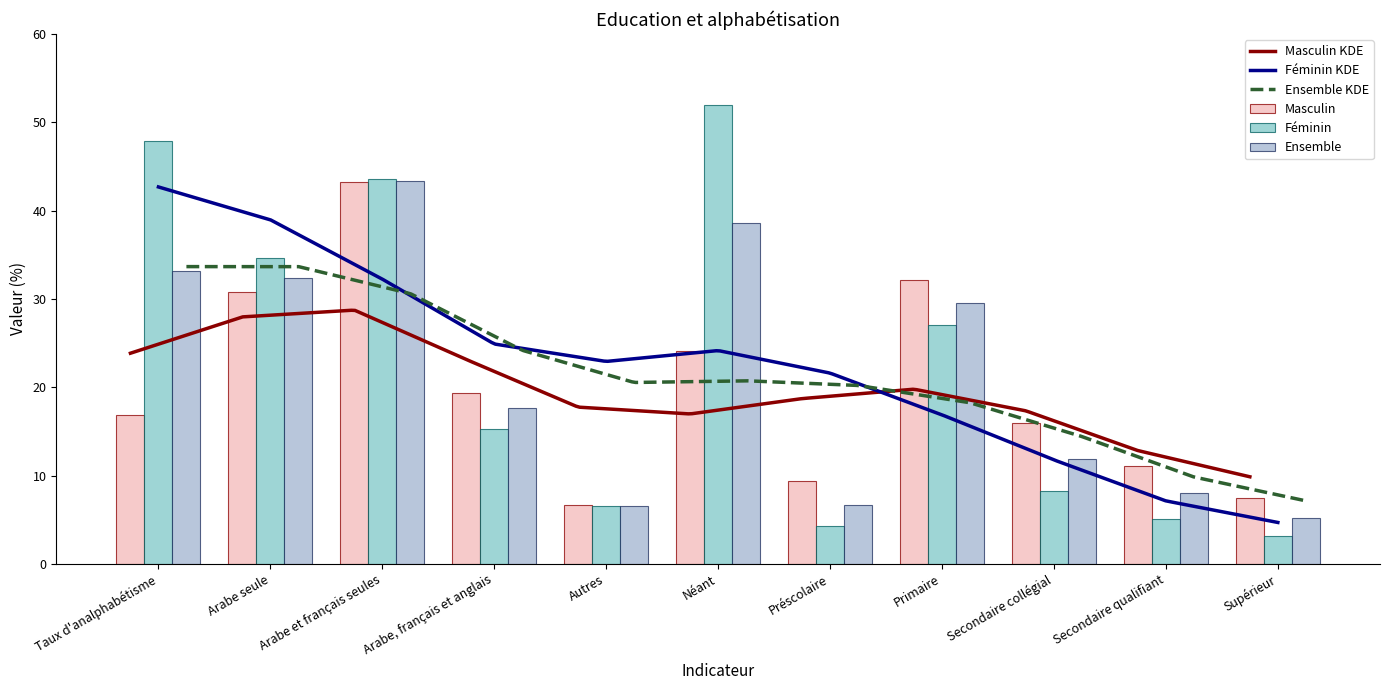

List the labels in order of Masculin value, largest first.

Arabe et français seules, Primaire, Arabe seule, Néant, Arabe, français et anglais, Taux d'analphabétisme, Secondaire collégial, Secondaire qualifiant, Préscolaire, Supérieur, Autres